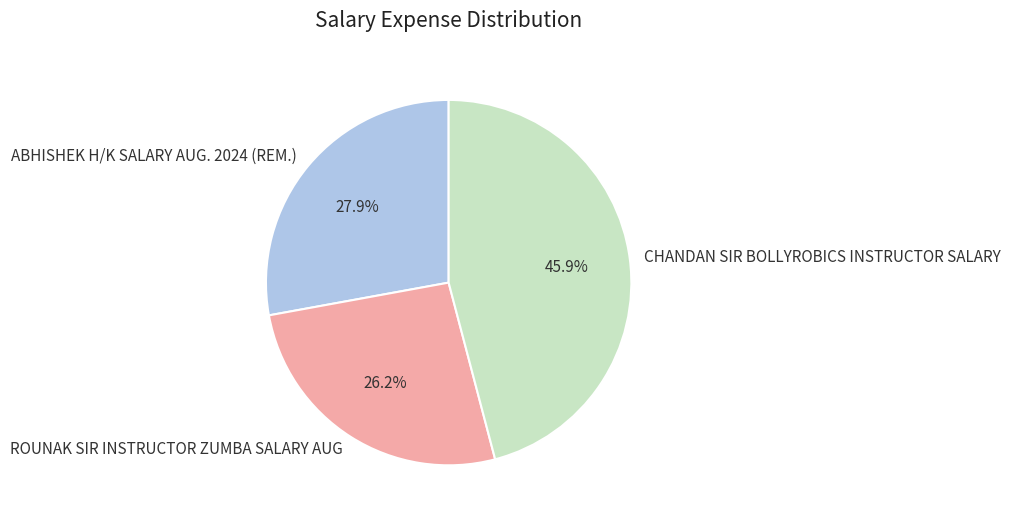

Is ROUNAK SIR INSTRUCTOR ZUMBA SALARY AUG the majority of the pie?

No